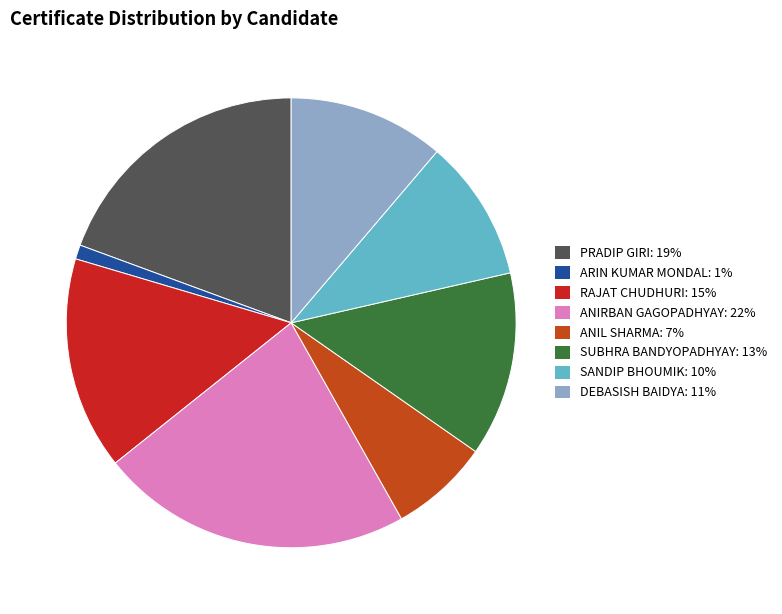

What is the largest slice in the pie chart?

ANIRBAN GAGOPADHYAY